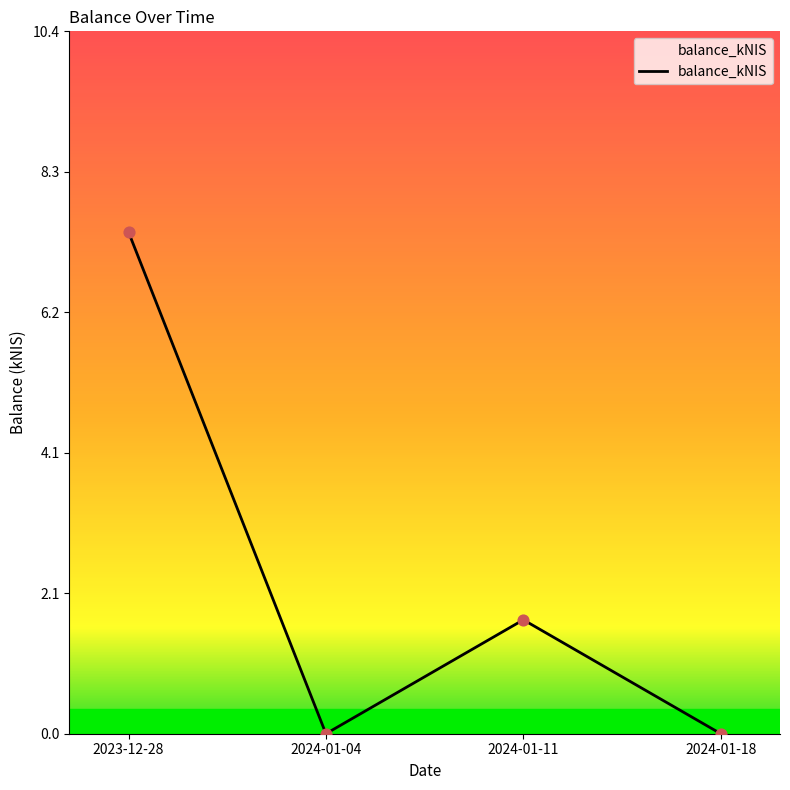

Which has a higher value, 2024-01-18 or 2023-12-28?

2023-12-28